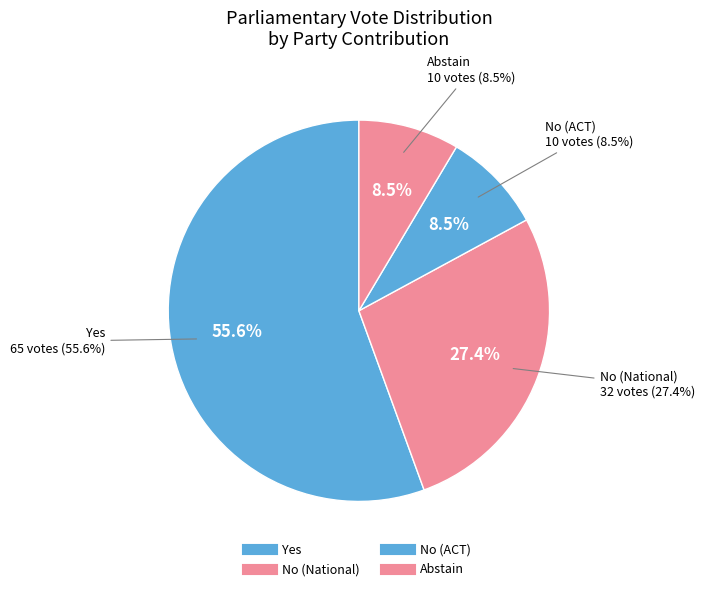

Count the number of slices in the pie.

4